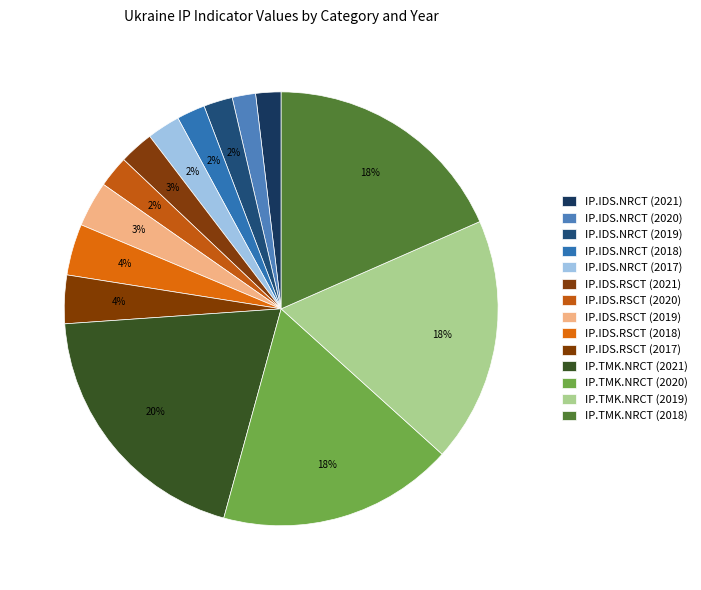

What is the change in value from IP.IDS.NRCT (2018) to IP.TMK.NRCT (2019)?

+22215